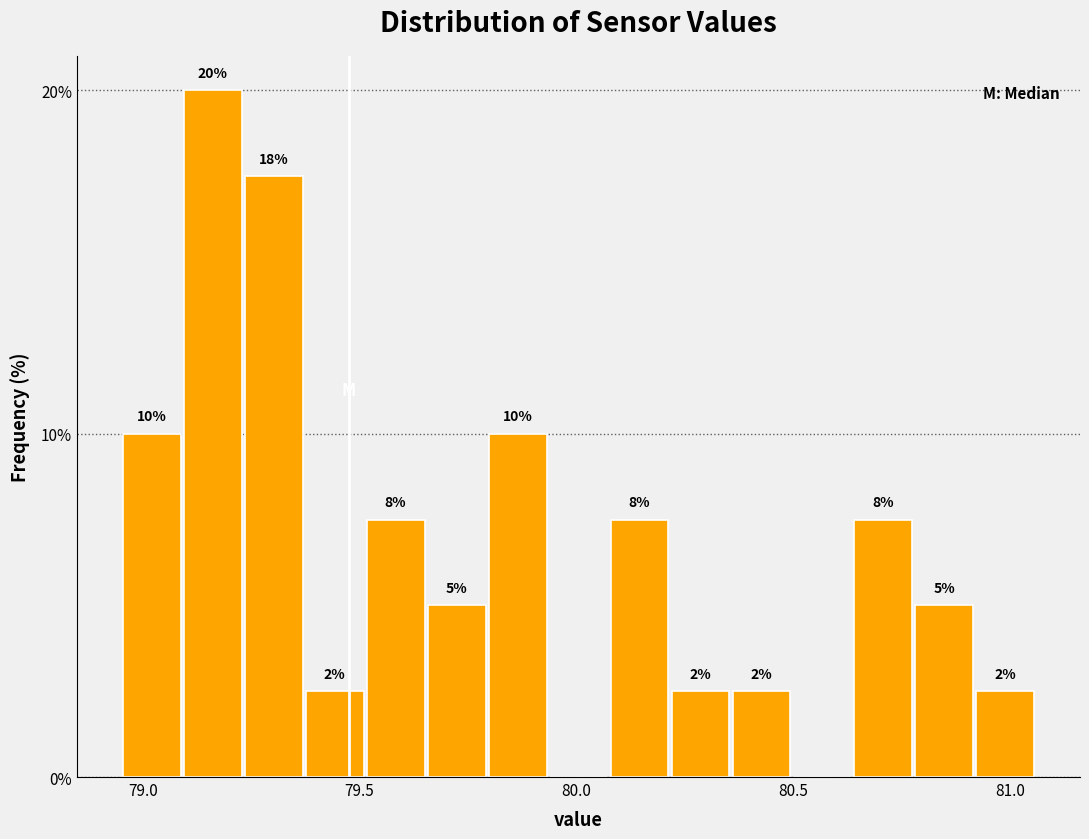

Around what value on the x-axis is the tallest bar? Give the approximate position of its centre, as read against the axis.

79.15